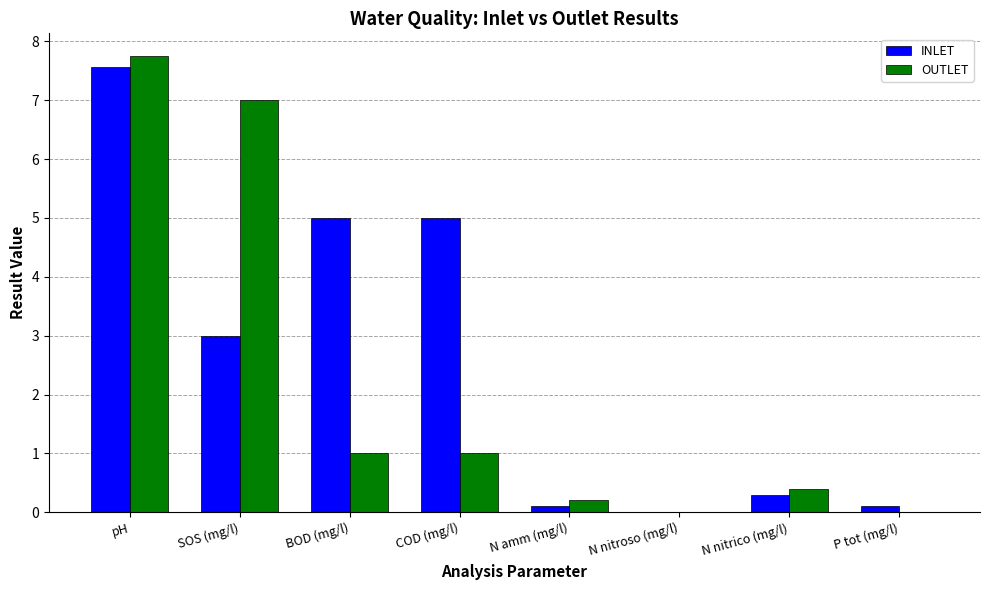

What is the spread (max minus min) of values at COD (mg/l)?

4.0